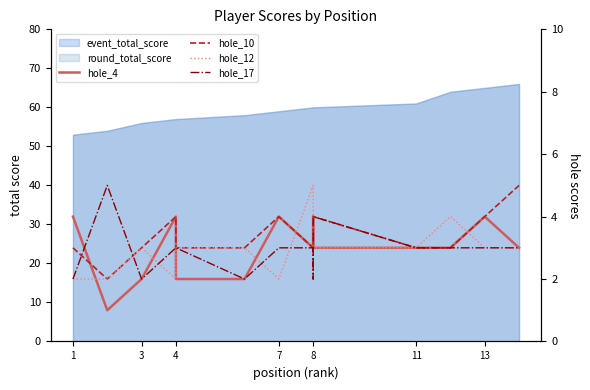

Where is hole_17 nearest to the value 3?

4